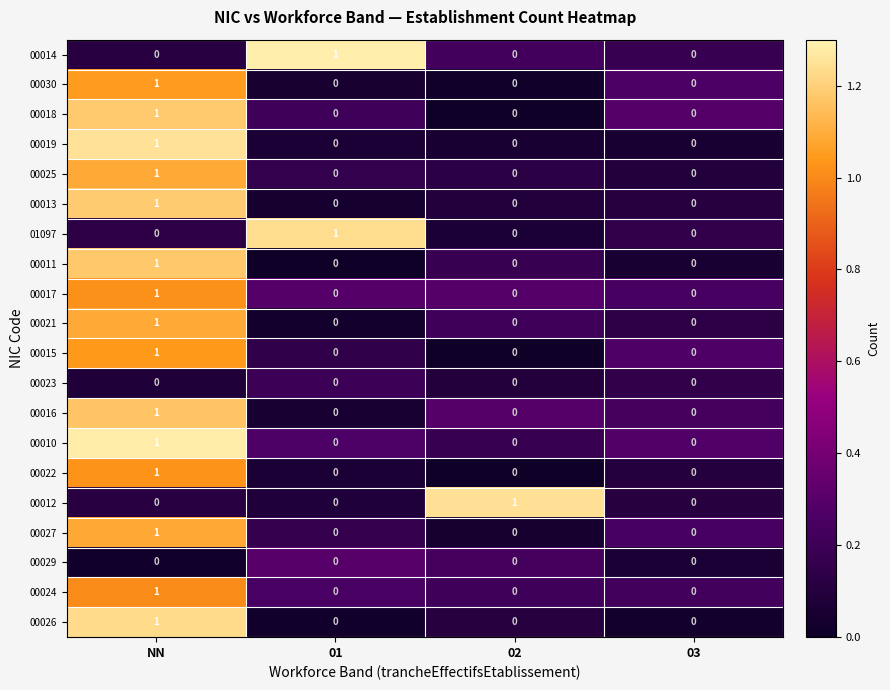

Is it true that 00030 equals 1 at 02?

False